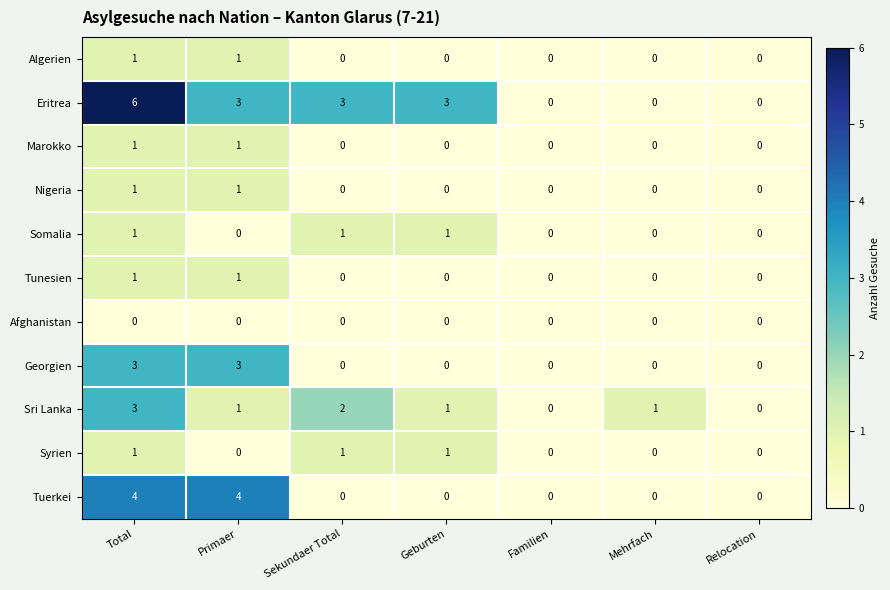

At which category is the sum across all series the highest?

Total